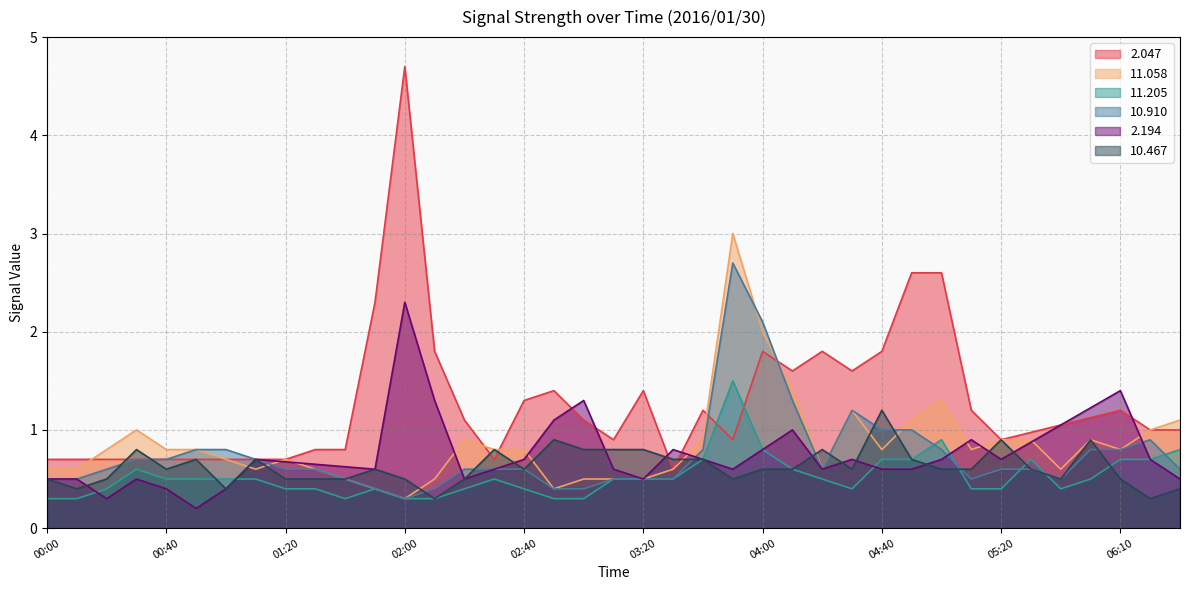

True or false: 10.467 has a value of 1.2 at 00:50.

False